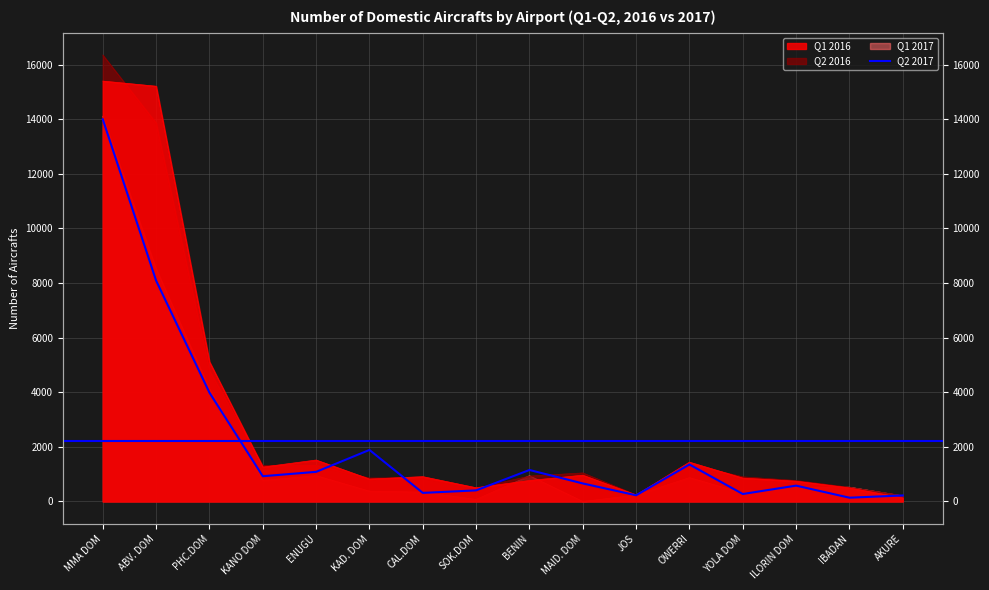

How many data points does each series have?

16